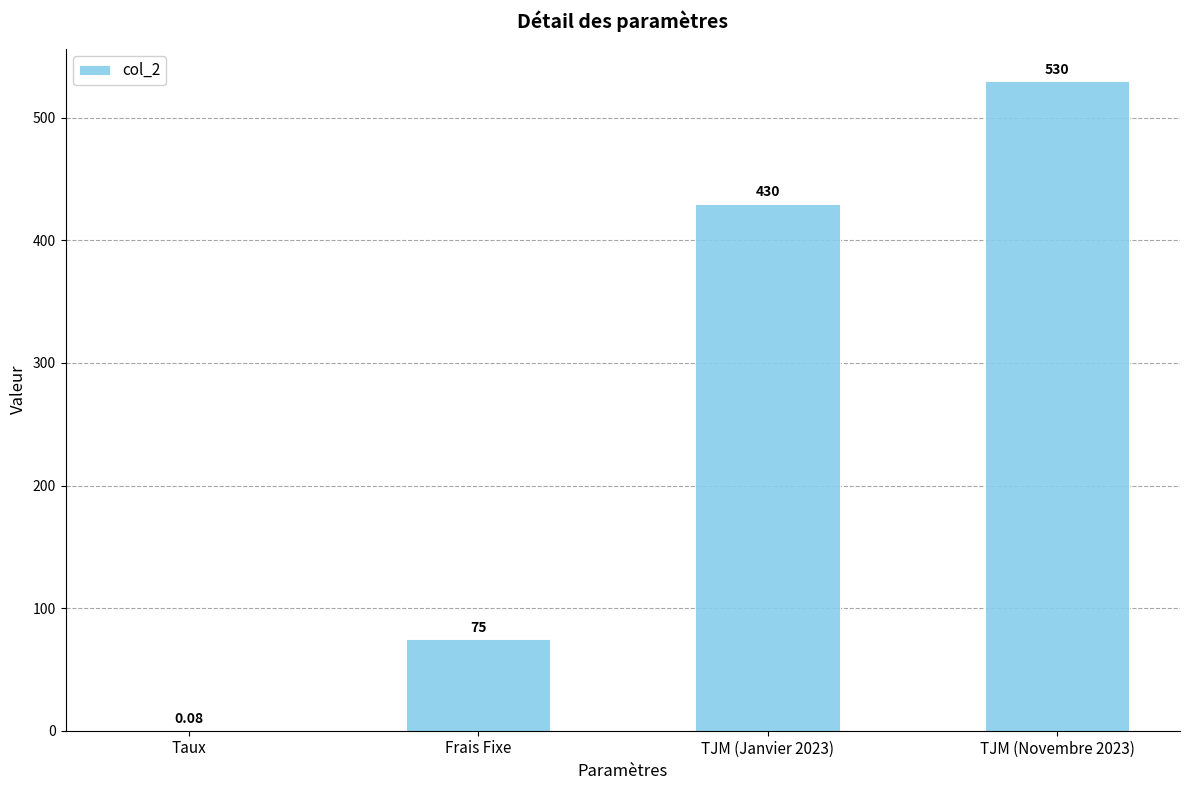

The value at TJM (Janvier 2023) is 669.1. True or false?

False